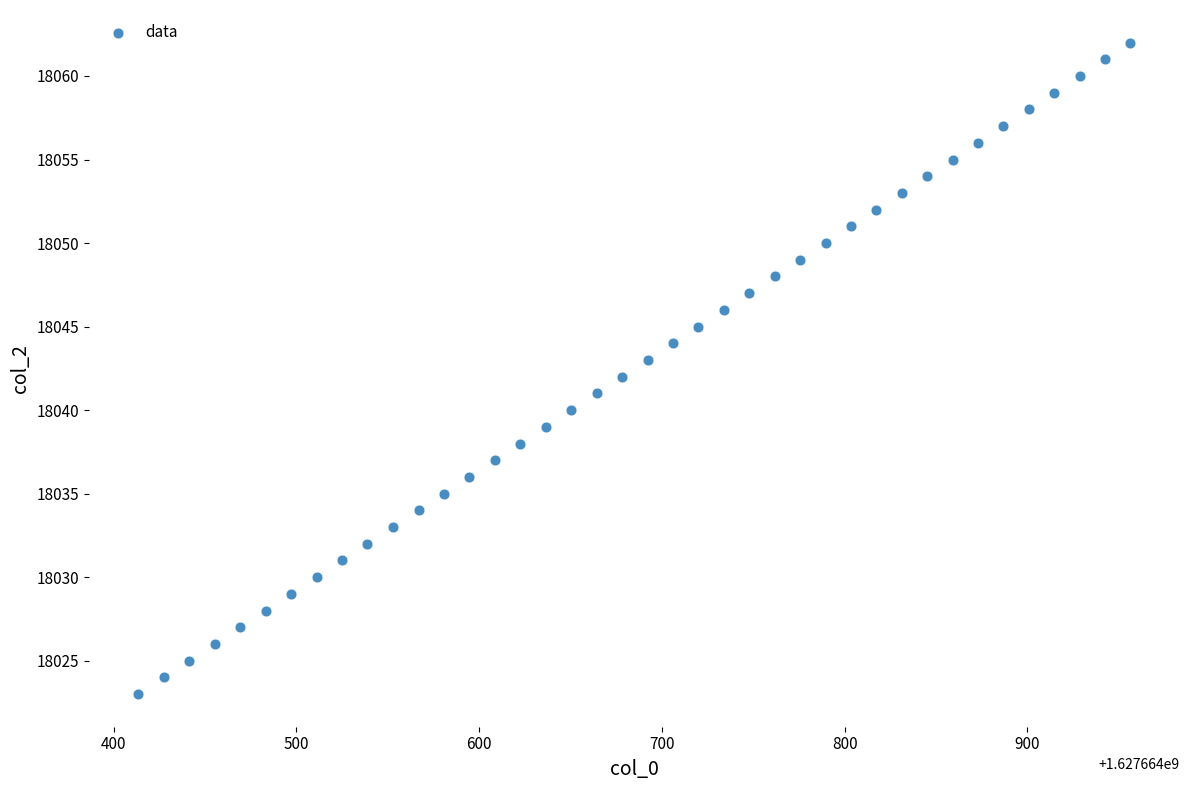

What is the range of Y values (max minus min)?

39